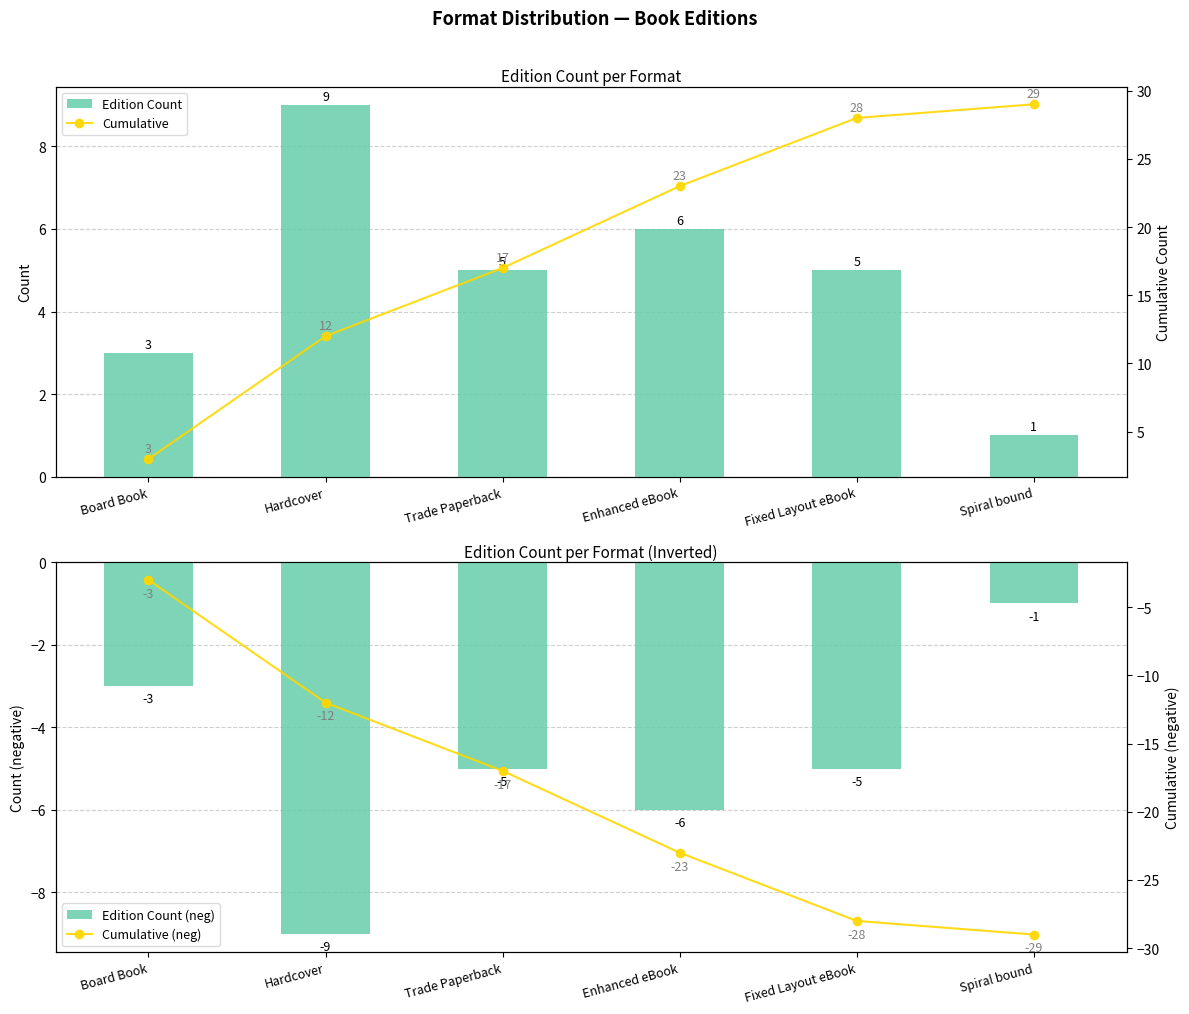

Reading left to right, extract all data points from this chart.

Edition Count: Board Book=3	Hardcover=9	Trade Paperback=5	Enhanced eBook=6	Fixed Layout eBook=5	Spiral bound=1
Edition Count (neg): Board Book=-3	Hardcover=-9	Trade Paperback=-5	Enhanced eBook=-6	Fixed Layout eBook=-5	Spiral bound=-1
Cumulative: Board Book=3	Hardcover=12	Trade Paperback=17	Enhanced eBook=23	Fixed Layout eBook=28	Spiral bound=29
Cumulative (neg): Board Book=-3	Hardcover=-12	Trade Paperback=-17	Enhanced eBook=-23	Fixed Layout eBook=-28	Spiral bound=-29